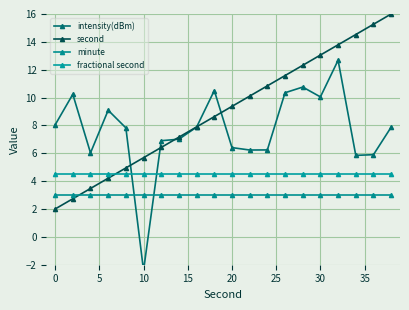

The value of fractional second at 10 is 4.5. True or false?

True